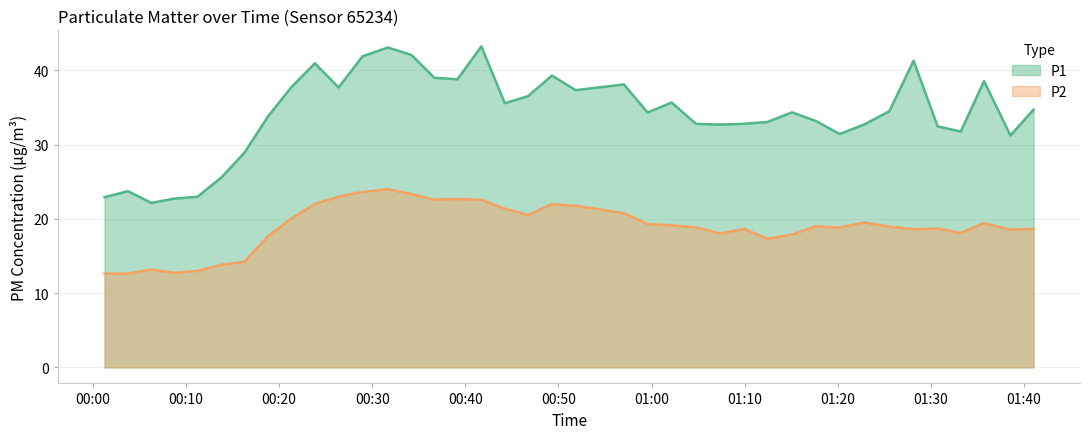

Where is the first local minimum for P1?

2023-10-19T00:06:16